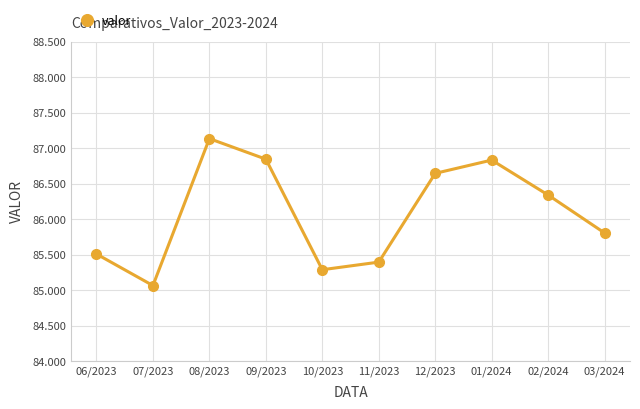

Is this an area chart (filled region under the line)?

No